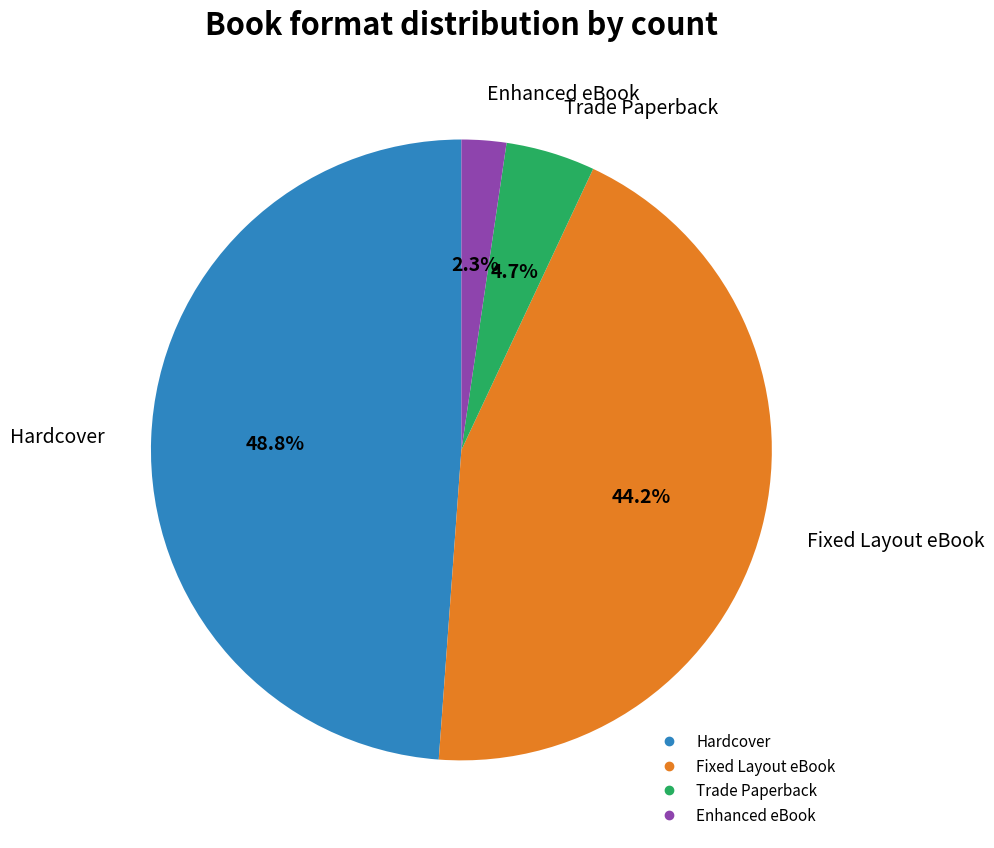

Which category has the biggest portion of the pie?

Hardcover